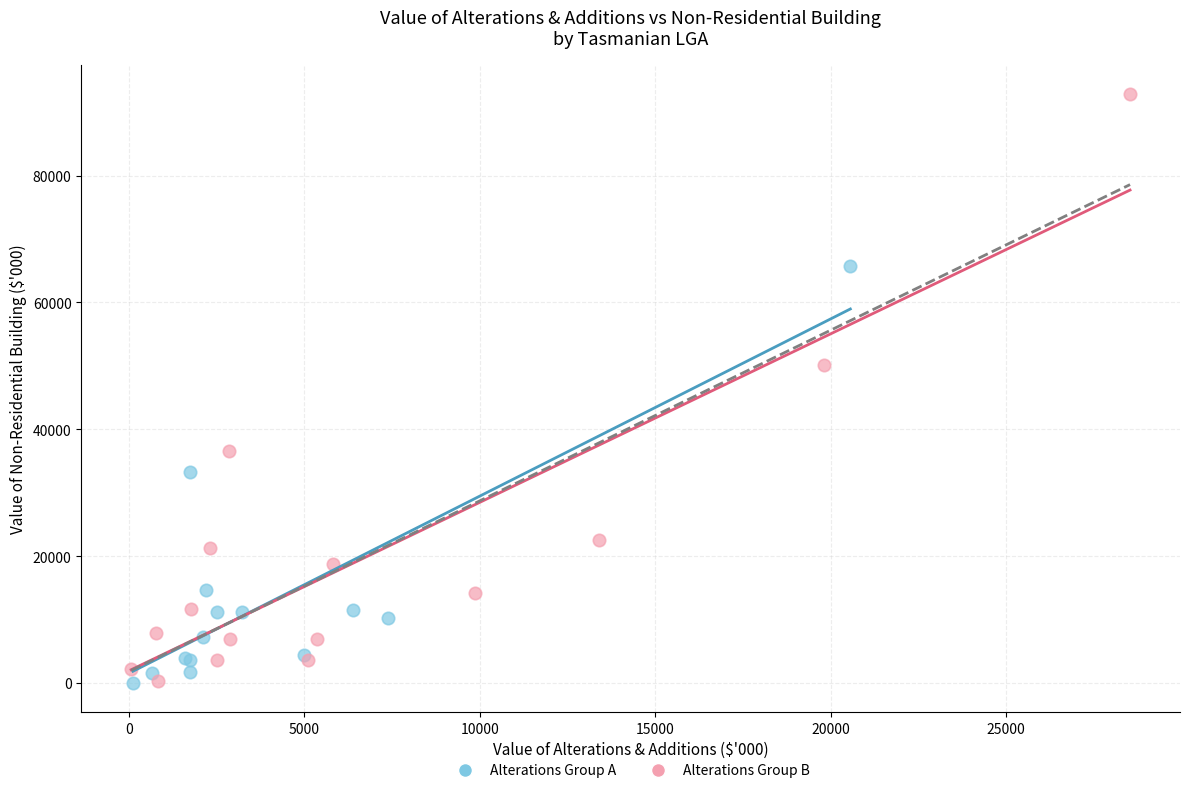

Which series has the widest spread of Y values?

Alterations Group B